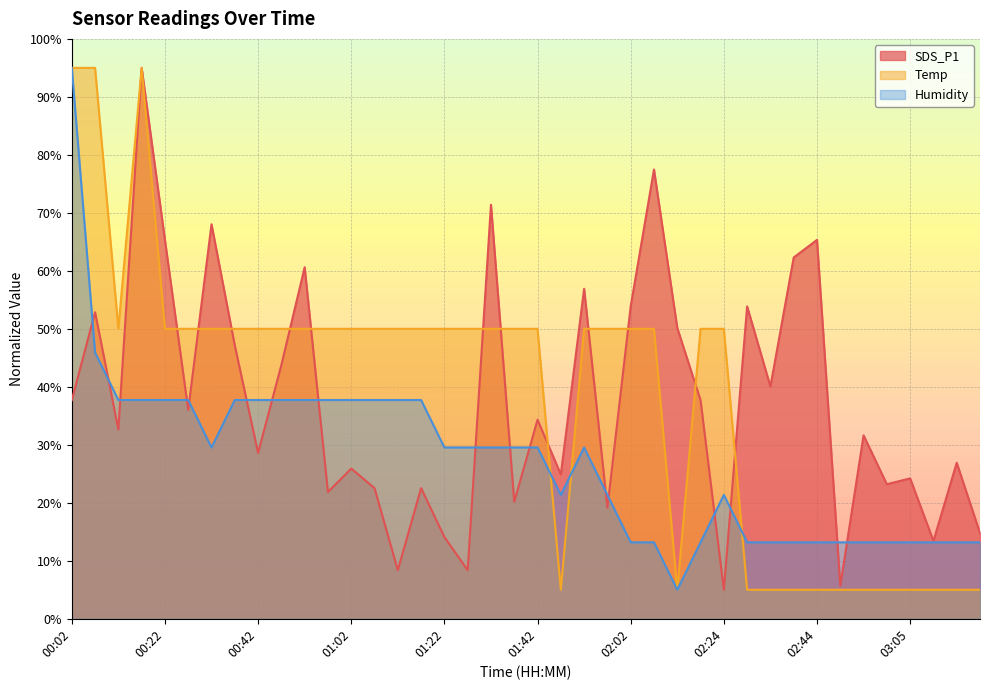

Reading left to right, extract all data points from this chart.

SDS_P1: 37.7	52.9	32.6	95.0	65.3	36.0	68.0	47.1	28.6	43.8	60.6	21.9	25.9	22.5	8.4	22.5	14.1	8.4	71.4	20.2	34.3	24.9	56.9	19.2	53.9	77.5	50.2	37.7	5.0	53.9	40.1	62.3	65.3	5.7	31.6	23.2	24.2	13.4	26.9	14.8
Temp: 95.0	95.0	50.0	95.0	50.0	50.0	50.0	50.0	50.0	50.0	50.0	50.0	50.0	50.0	50.0	50.0	50.0	50.0	50.0	50.0	50.0	5.0	50.0	50.0	50.0	50.0	5.0	50.0	50.0	5.0	5.0	5.0	5.0	5.0	5.0	5.0	5.0	5.0	5.0	5.0
Humidity: 95.0	45.9	37.7	37.7	37.7	37.7	29.5	37.7	37.7	37.7	37.7	37.7	37.7	37.7	37.7	37.7	29.5	29.5	29.5	29.5	29.5	21.4	29.5	21.4	13.2	13.2	5.0	13.2	21.4	13.2	13.2	13.2	13.2	13.2	13.2	13.2	13.2	13.2	13.2	13.2